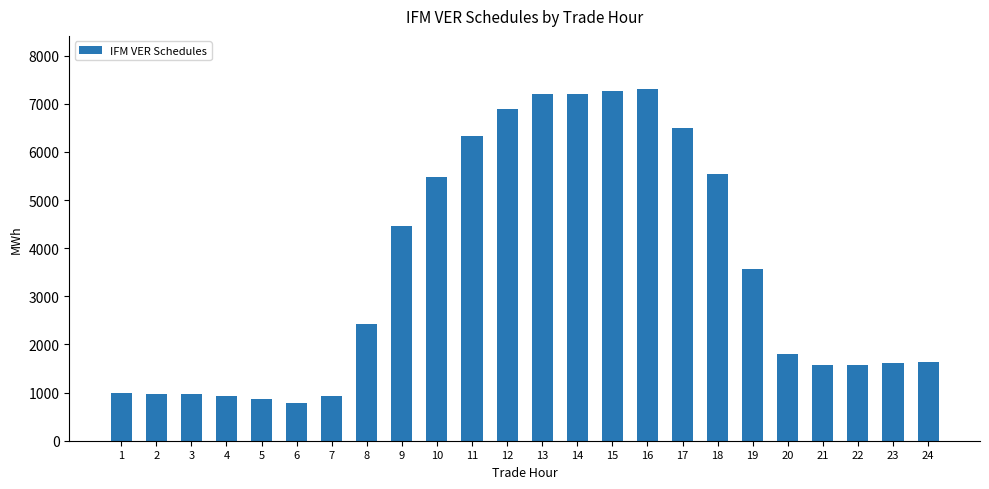

What is the change in value from 15 to 23?

-5642.5